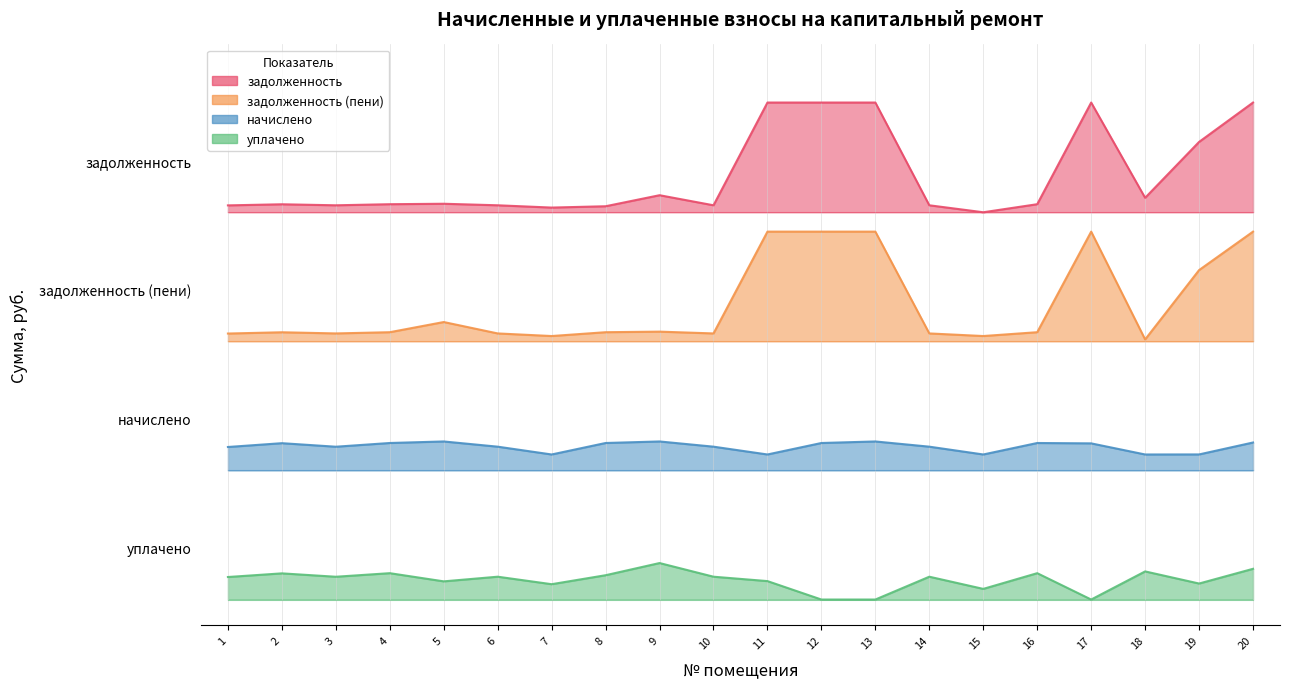

Reading left to right, what are all the values shown in this chart?

начислено: 1=1418.0	2=1453.4	3=1420.5	4=1455.1	5=1469.4	6=1421.0	7=1348.4	8=1455.1	9=1469.4	10=1421.0	11=1348.4	12=1455.1	13=1469.4	14=1421.0	15=1348.4	16=1455.1	17=1451.7	18=1348.4	19=1348.9	20=1459.7
уплачено: 1=209.4	2=243.2	3=211.8	4=245.0	5=168.9	6=212.2	7=142.5	8=226.0	9=339.2	10=212.2	11=171.4	12=0.0	13=0.0	14=212.2	15=99.0	16=245.0	17=0.0	18=261.4	19=148.8	20=285.6